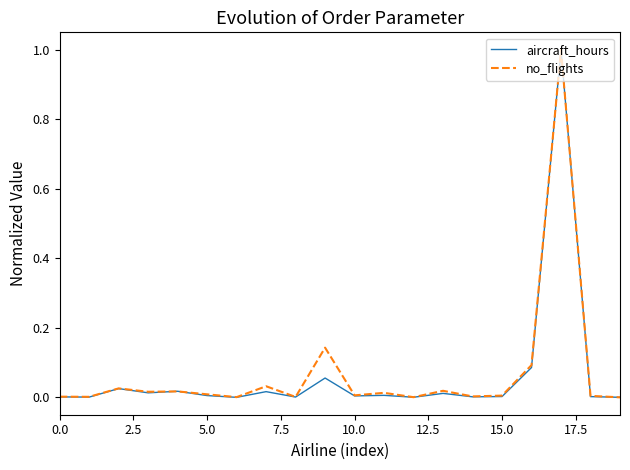

What is the greatest value displayed?

1.0